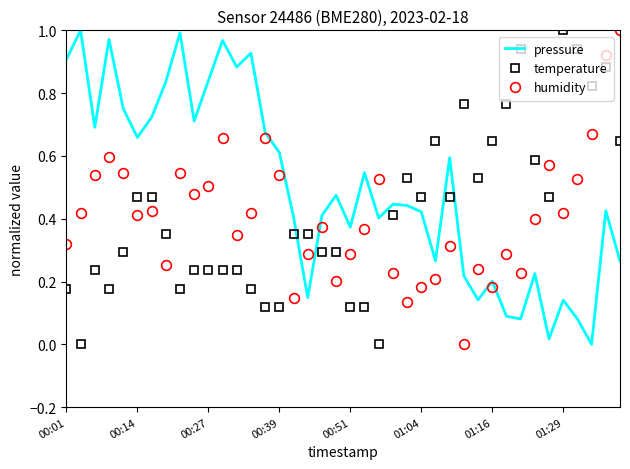

Which series has the largest total across all categories?

pressure